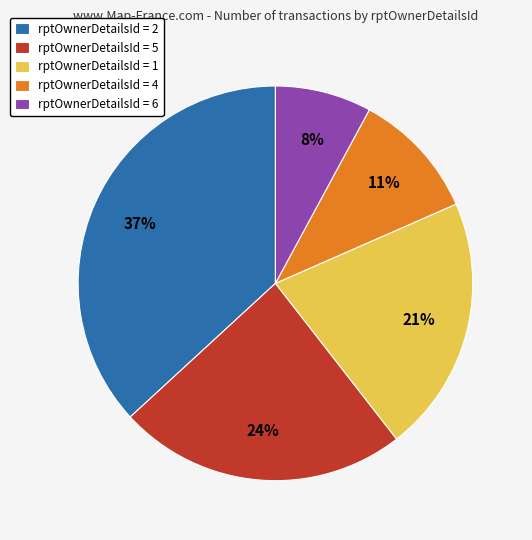

Does rptOwnerDetailsId = 4 represent more than half of the total?

No